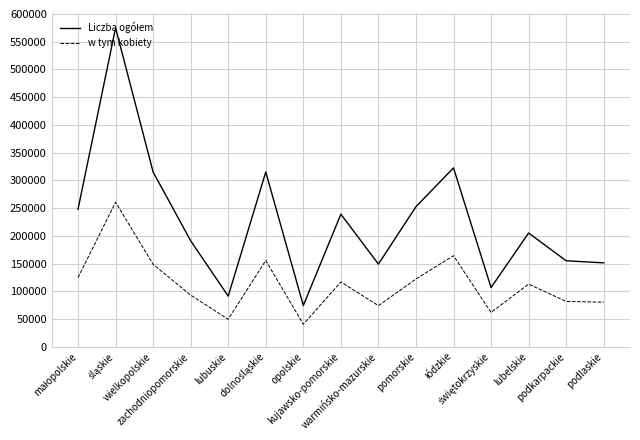

At how many categories does at least one series exceed 390144?

1